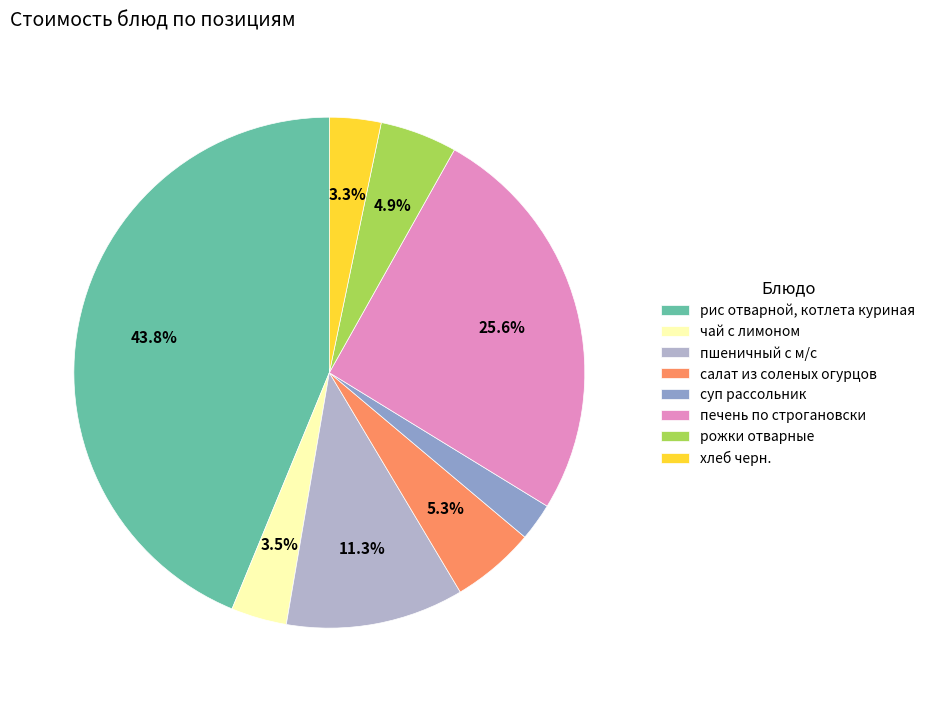

Rank the categories by value from highest to lowest.

рис отварной, котлета куриная, печень по строгановски, пшеничный с м/с, салат из соленых огурцов, рожки отварные, чай с лимоном, хлеб черн., суп рассольник